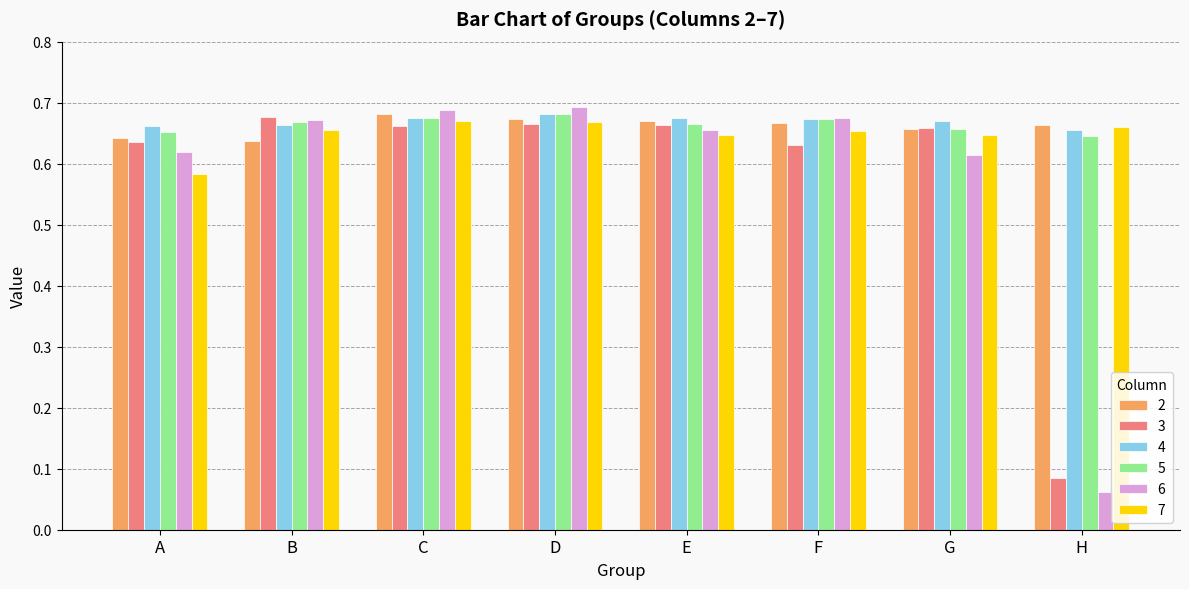

Count the 2 values in the range 0 to 1.

8